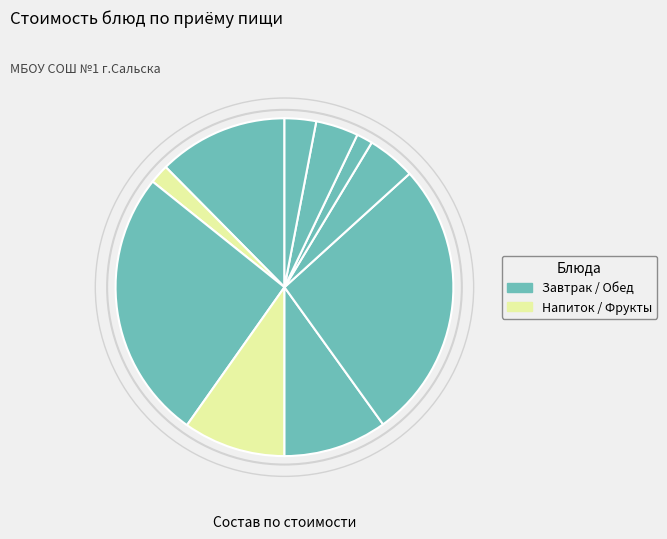

How many slices are in this pie chart?

10